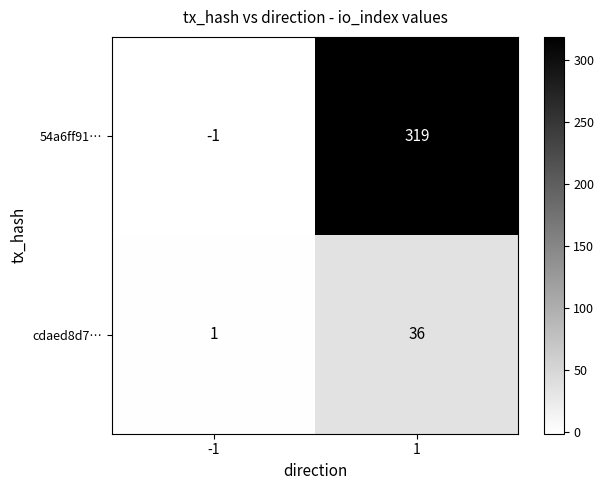

What is the sum of the cdaed8d7… values at -1 and 1?

37